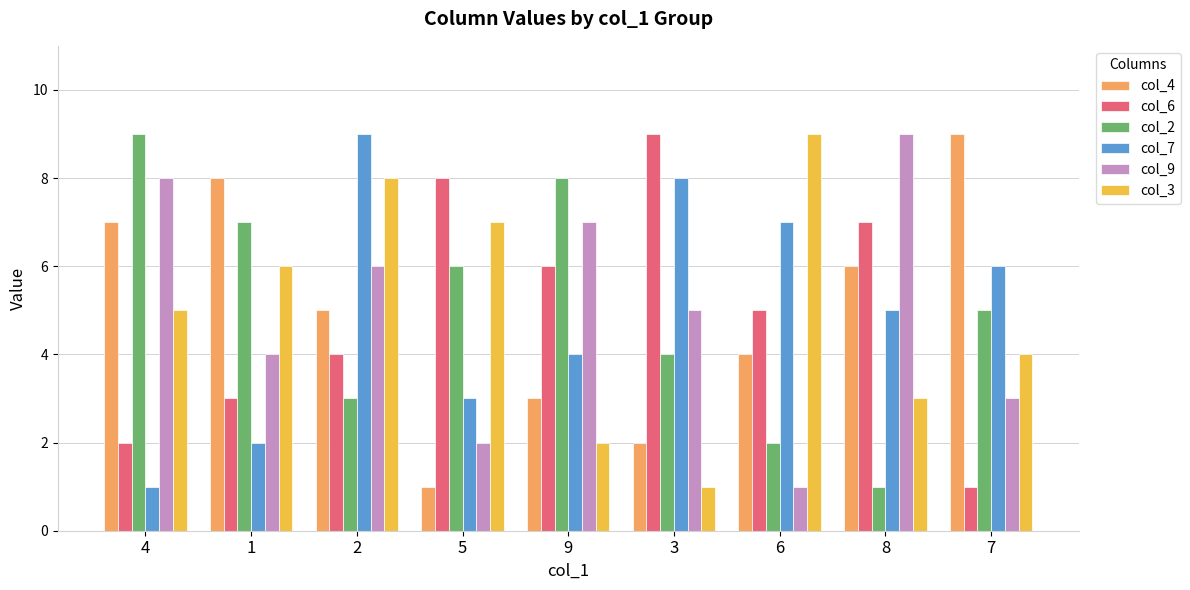

Reading right to left, list all the values displayed in this chart.

col_4: 7=9	8=6	6=4	3=2	9=3	5=1	2=5	1=8	4=7
col_6: 7=1	8=7	6=5	3=9	9=6	5=8	2=4	1=3	4=2
col_2: 7=5	8=1	6=2	3=4	9=8	5=6	2=3	1=7	4=9
col_7: 7=6	8=5	6=7	3=8	9=4	5=3	2=9	1=2	4=1
col_9: 7=3	8=9	6=1	3=5	9=7	5=2	2=6	1=4	4=8
col_3: 7=4	8=3	6=9	3=1	9=2	5=7	2=8	1=6	4=5